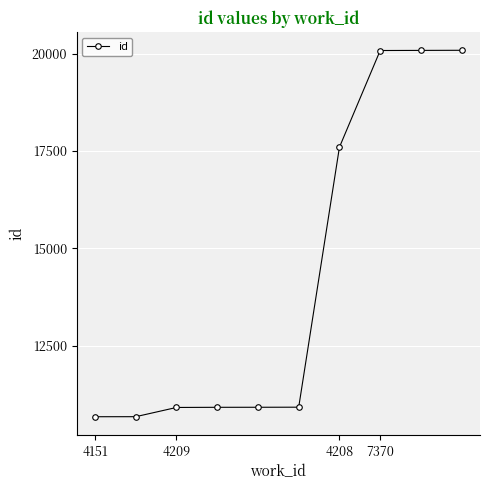

What is the difference between the second highest and second lowest values?

9406